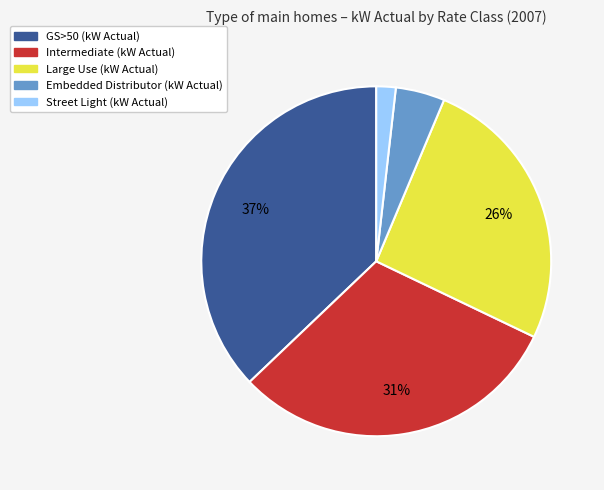

Does any single category account for the majority?

No